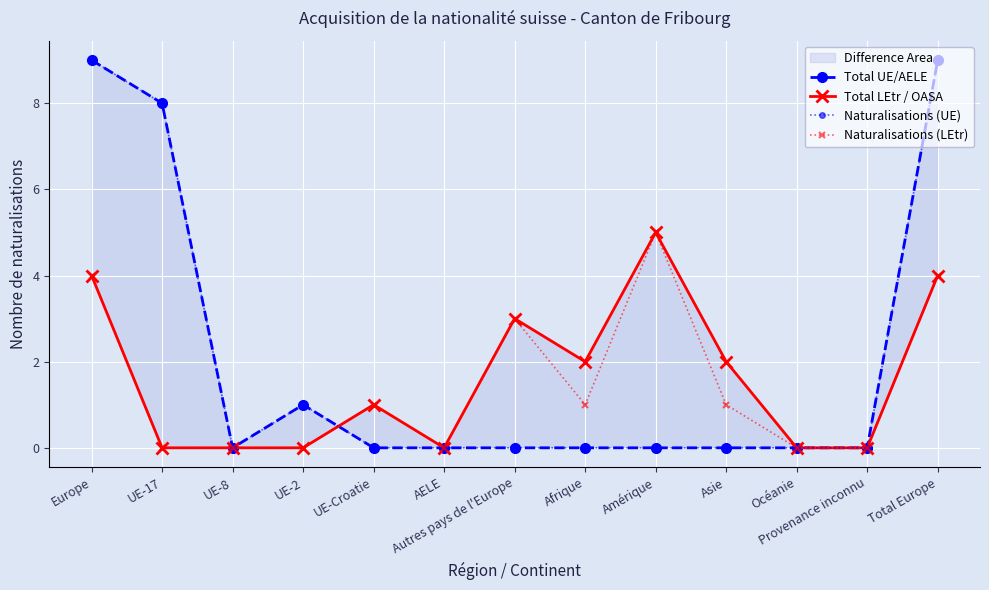

The value of Naturalisations (UE) at AELE is 6. True or false?

False